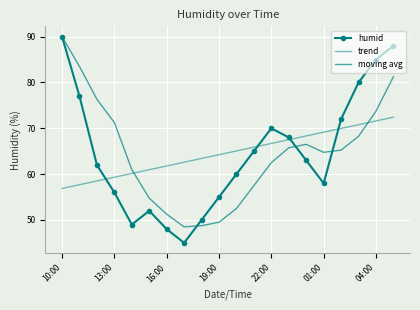

How many intersections are there between humid and trend?

4